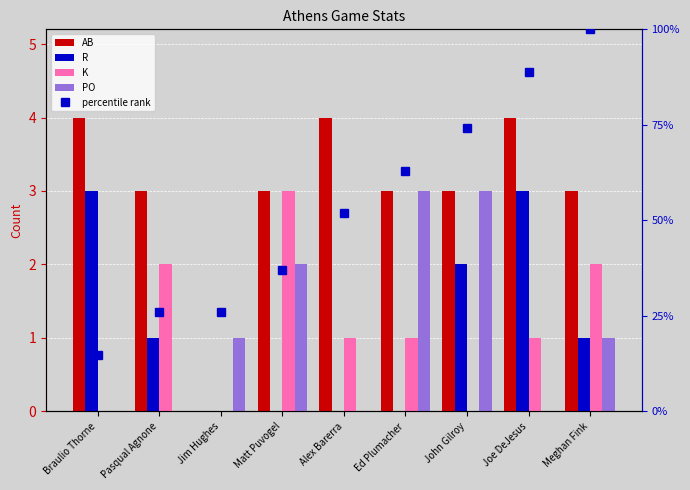

How many groups of bars are there?

9